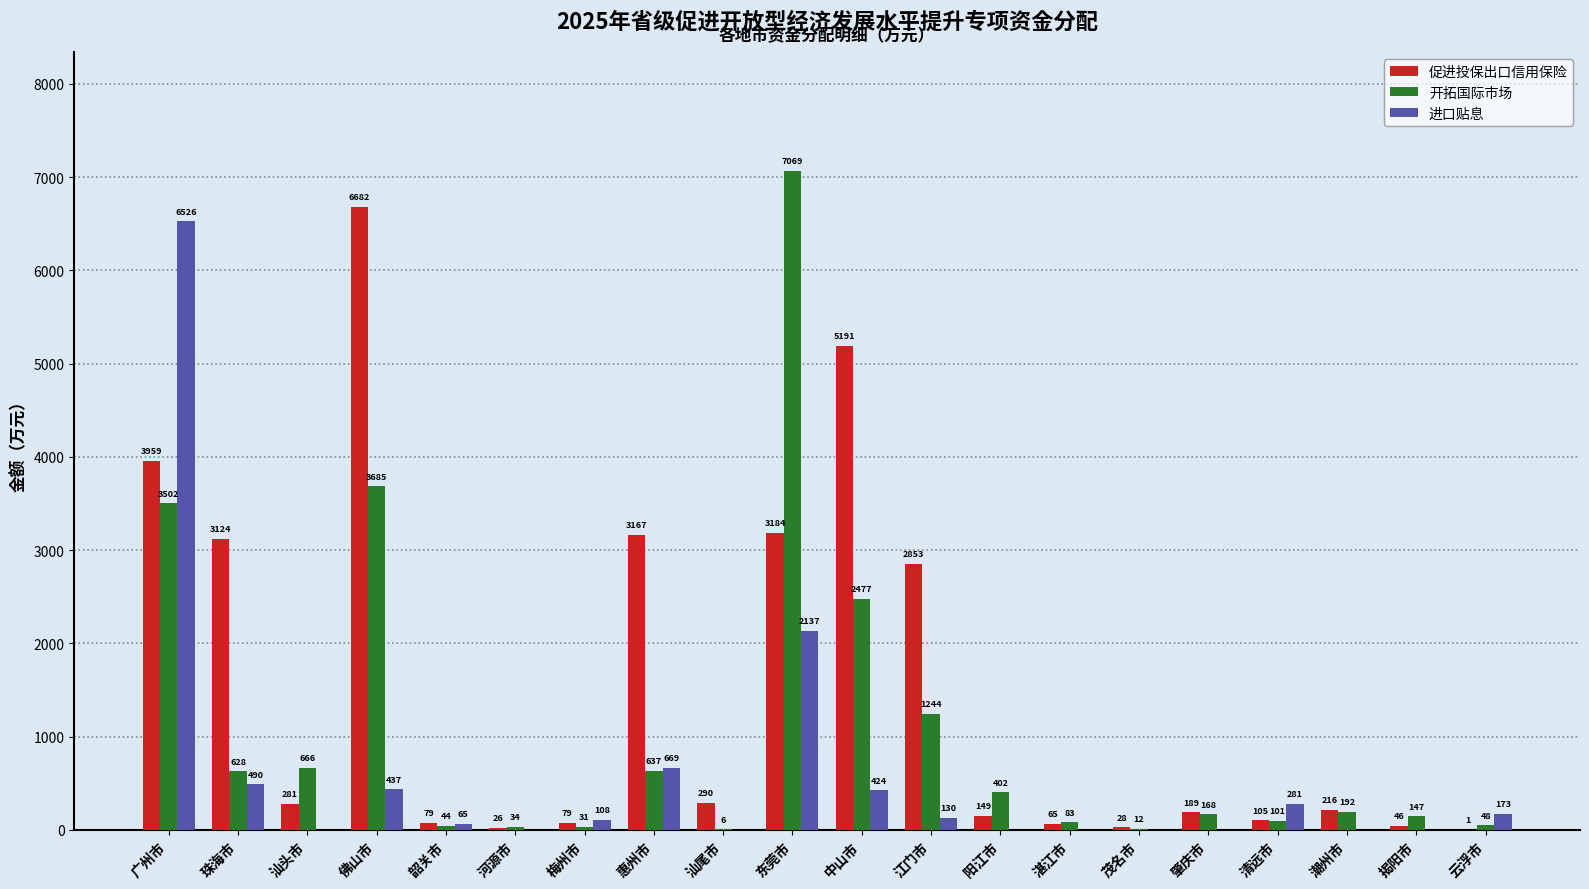

Where does the 进口贴息 series first go above 108?

广州市